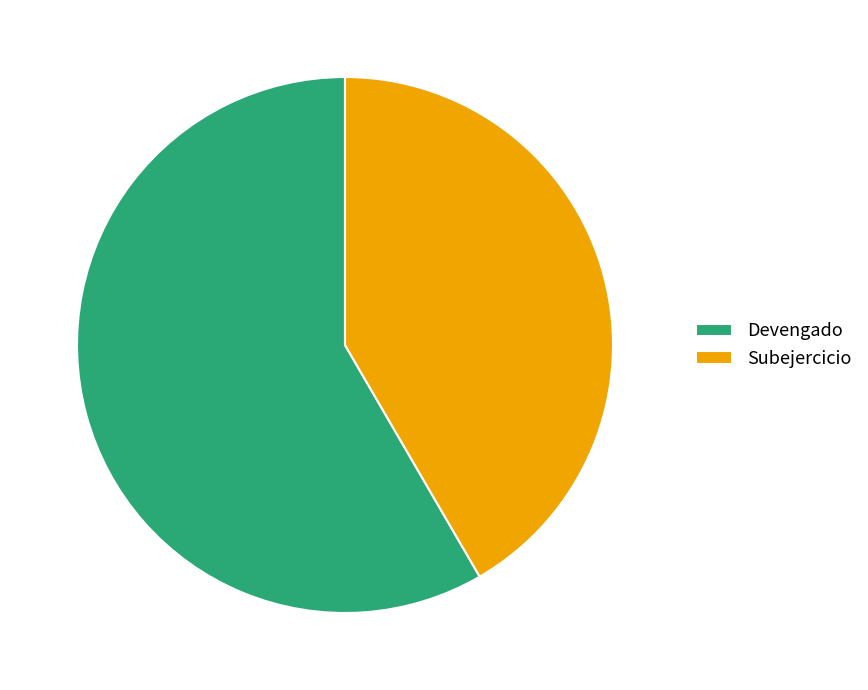

Is the sum of Subejercicio and Devengado greater than half?

Yes